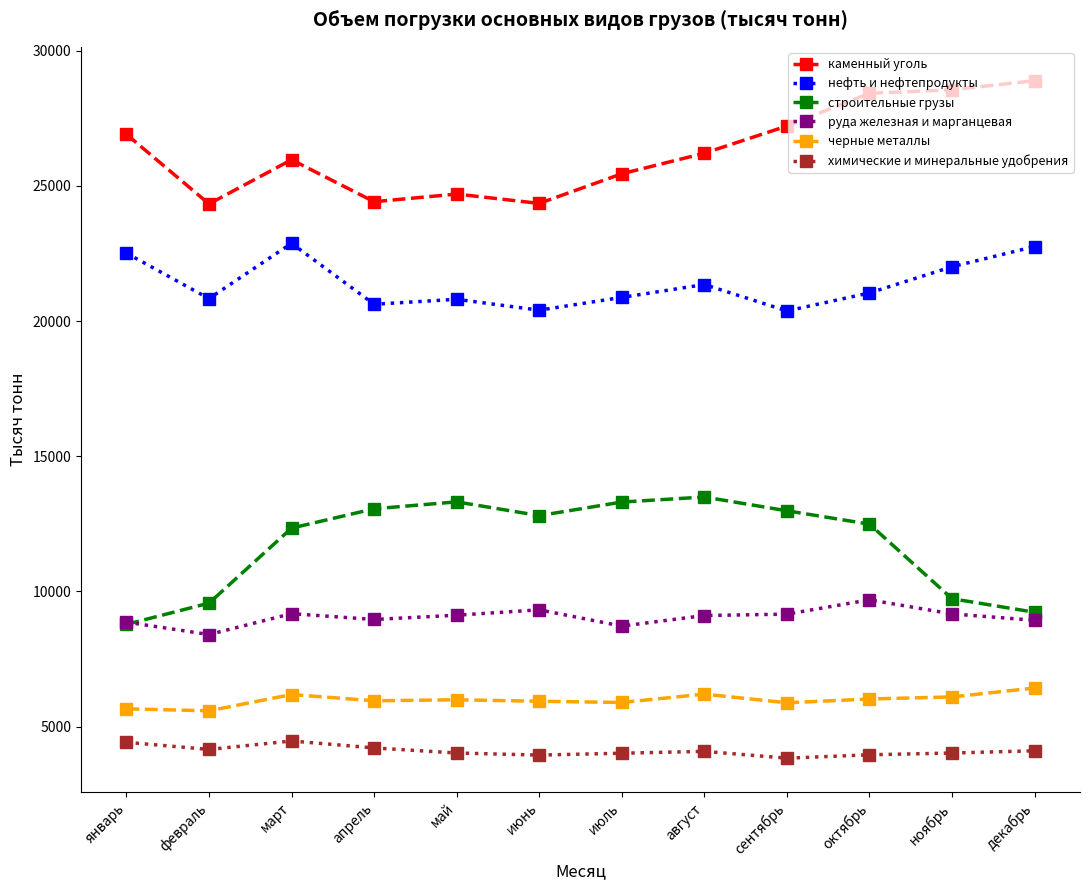

Between апрель and ноябрь, which series saw the biggest shift?

каменный уголь